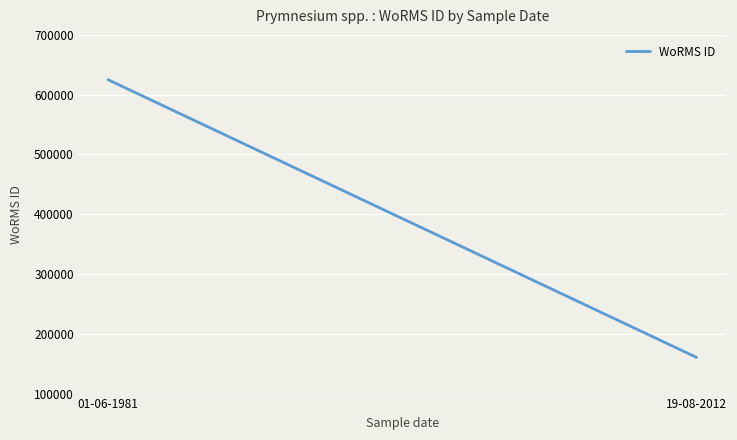

What is the average value?

392768.5